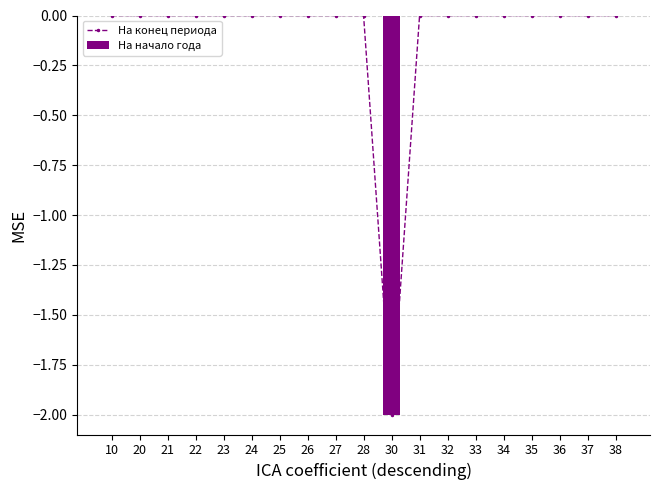

Which has a higher value, 30 or 24?

24